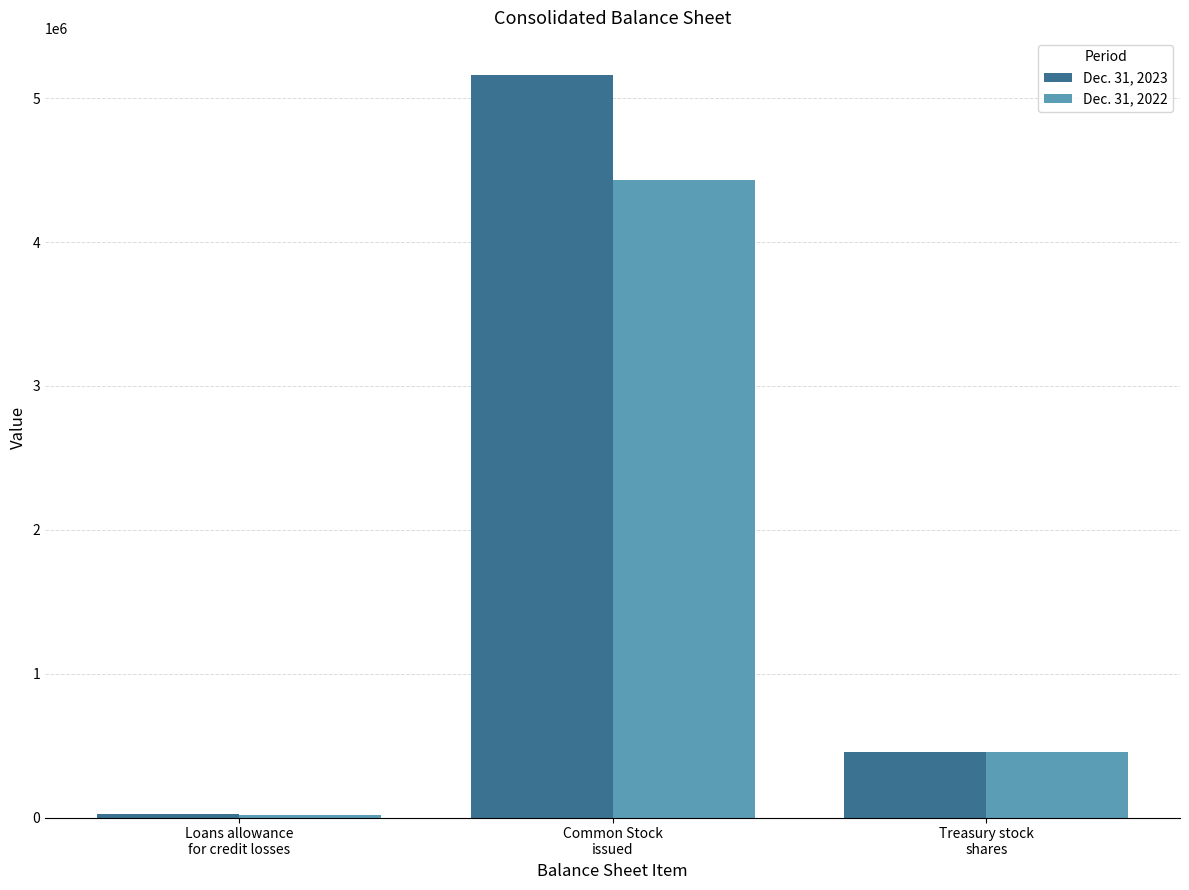

Which series has the largest total across all categories?

Dec. 31, 2023